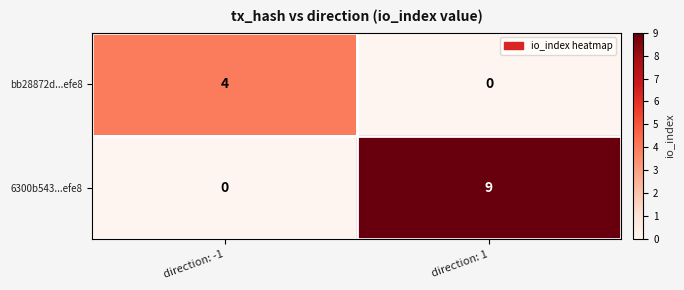

Which series has the largest total across all categories?

6300b543...efe8